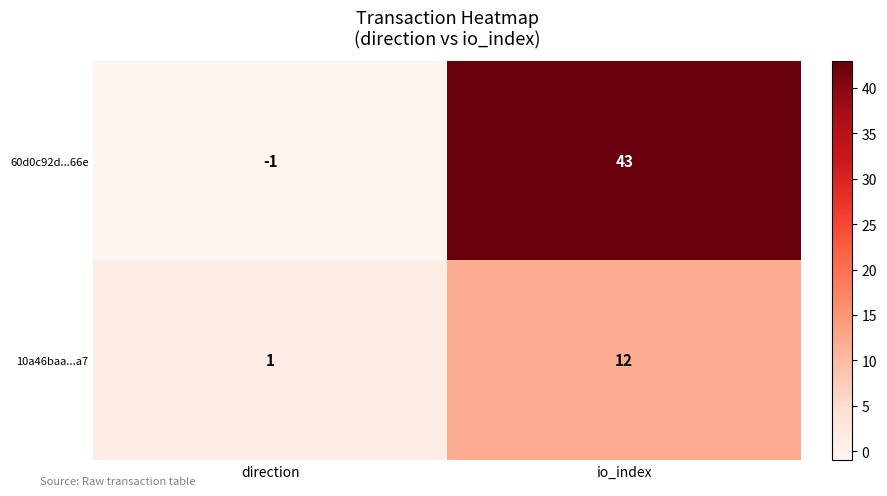

At direction, list the series in order from smallest to largest.

60d0c92d...66e, 10a46baa...a7